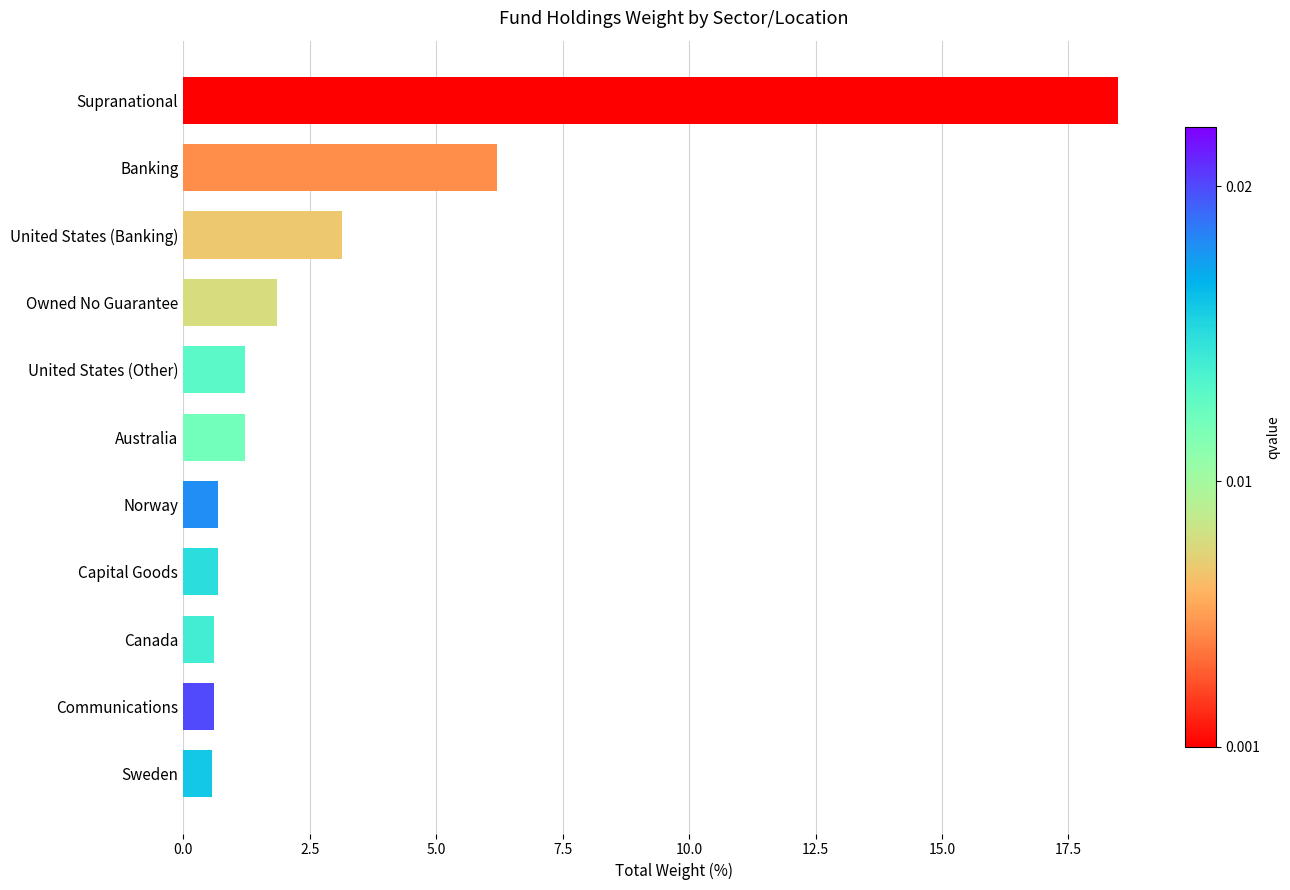

Does the chart contain stacked bars?

No